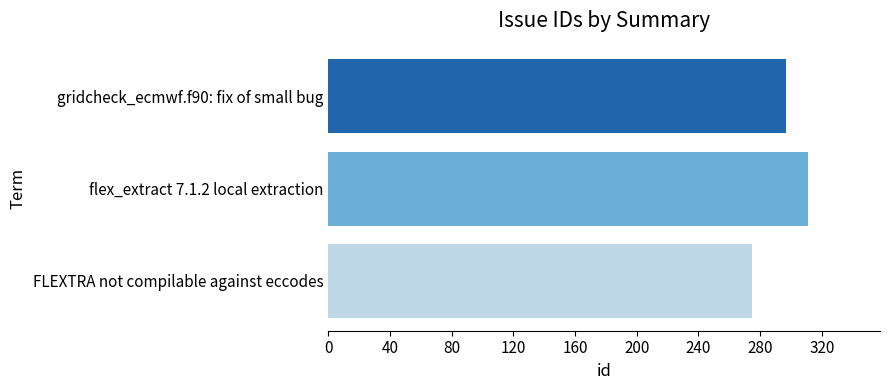

What is the difference between the maximum and second lowest values?

14